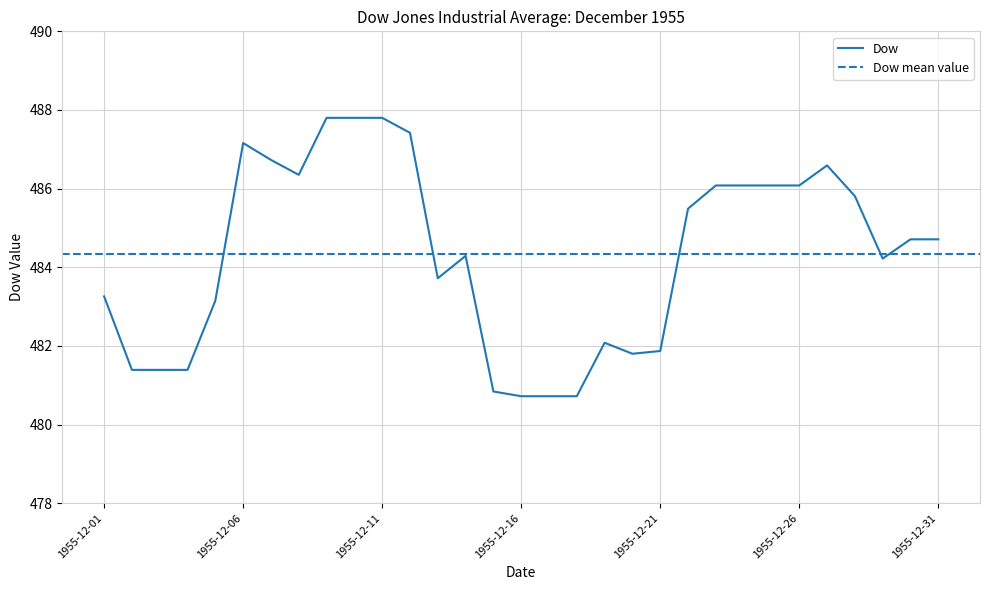

Where is the first local maximum?

1955-12-06